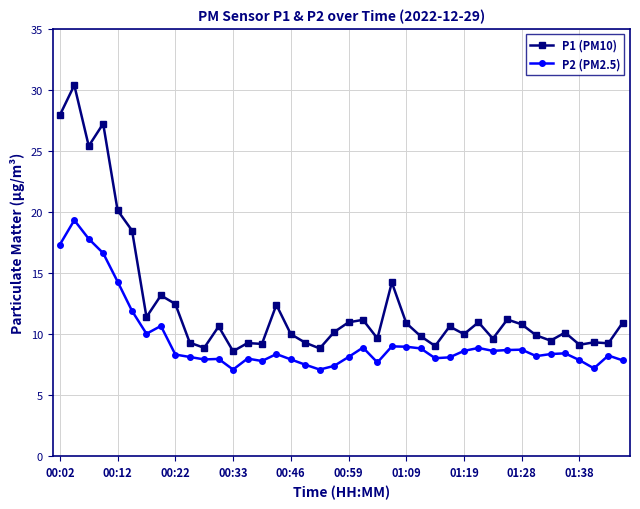

Which series has the largest total across all categories?

P1 (PM10)